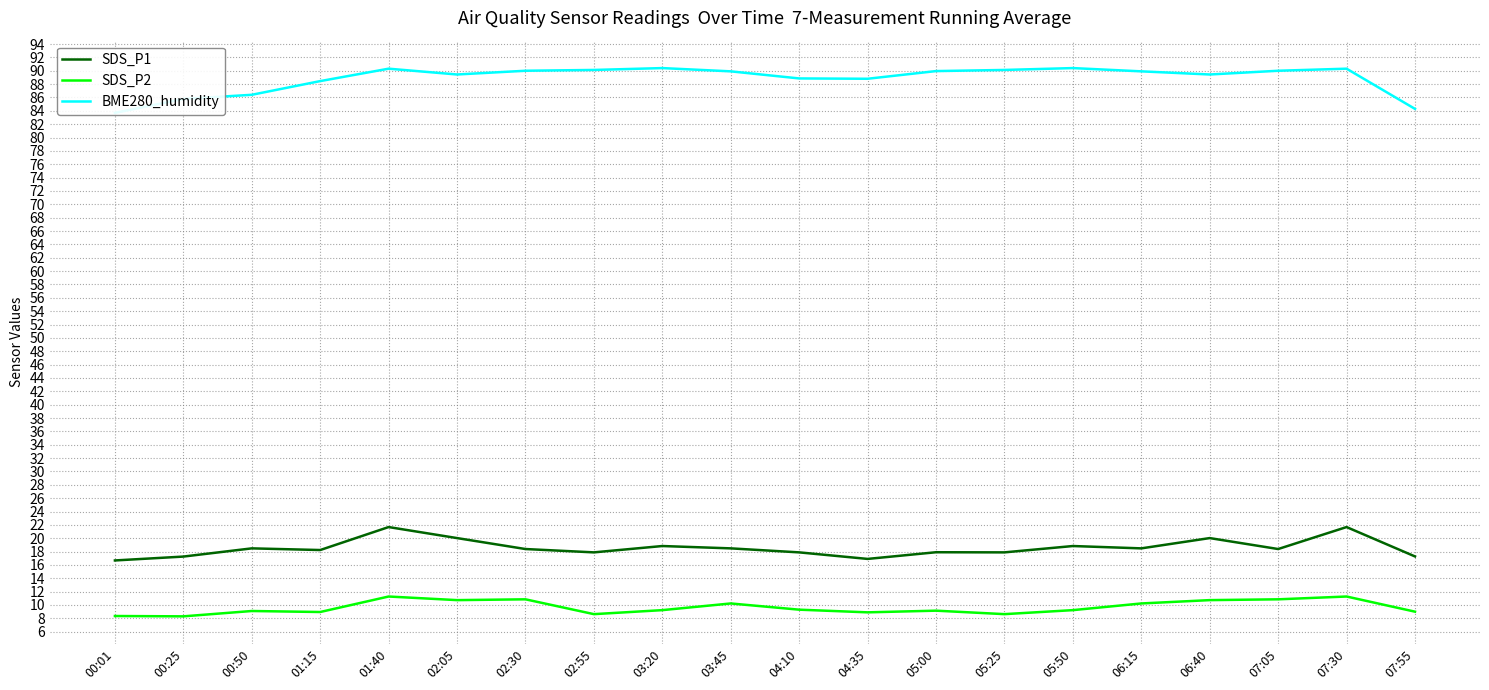

What is the minimum value for SDS_P2?

8.3